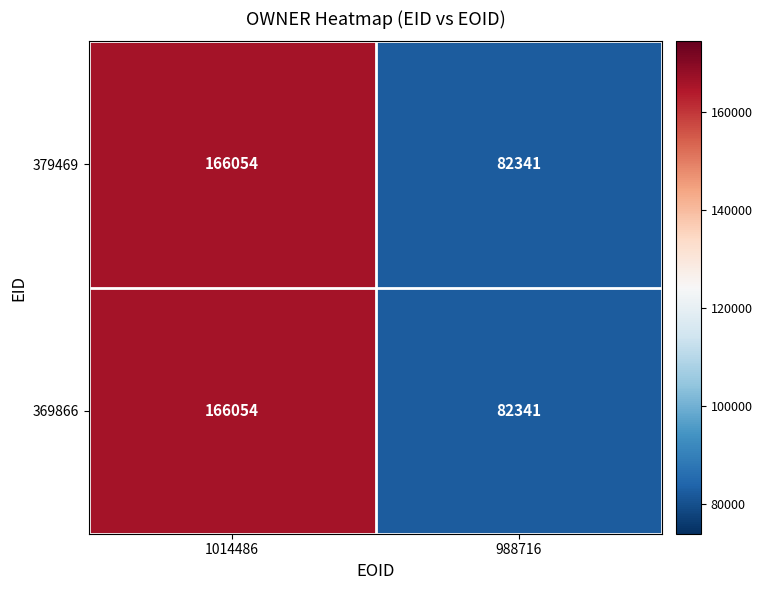

True or false: 379469 has a value of 82341 at 988716.

True